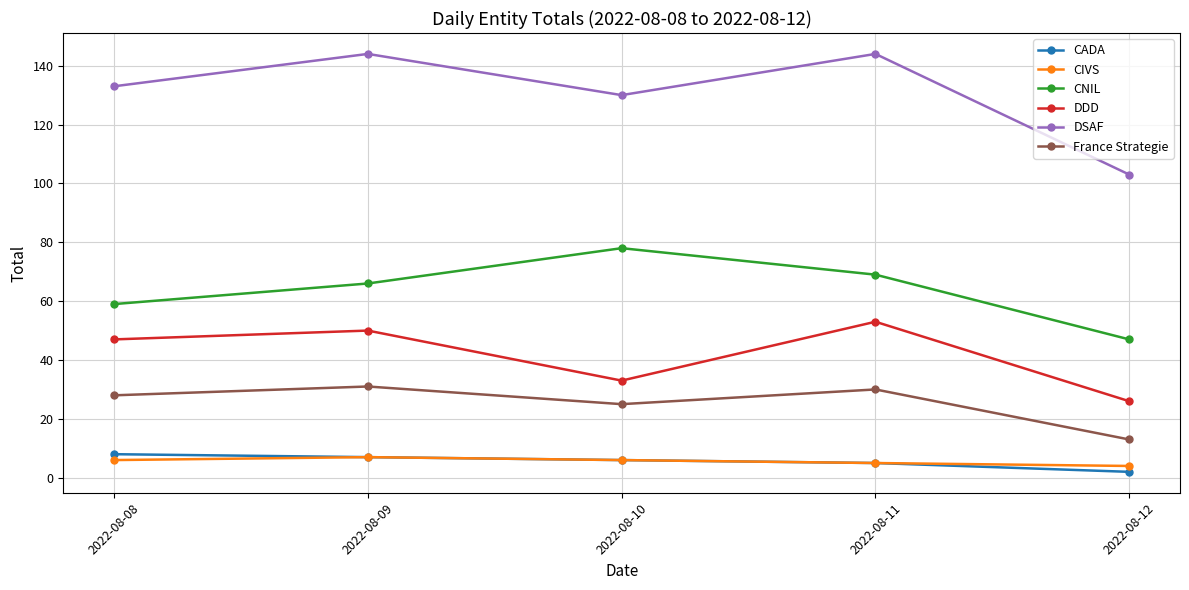

What is the value of the CADA point at the 2nd from the left?

7